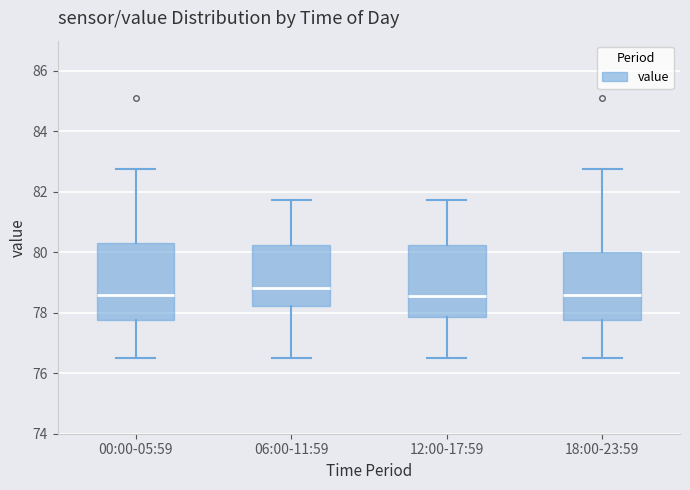

Reading left to right, read every box against the y-axis: the position of its median line, the range the box covers, and the ends of its whiskers. The values are not printed on the chart, so give them approximately, as read against the axis.

00:00-05:59: median 78.6, box 77.8 to 80.4, whiskers 76.6 to 82.8
06:00-11:59: median 78.8, box 78.2 to 80.2, whiskers 76.6 to 81.8
12:00-17:59: median 78.6, box 77.8 to 80.2, whiskers 76.6 to 81.8
18:00-23:59: median 78.6, box 77.8 to 80.0, whiskers 76.6 to 82.8